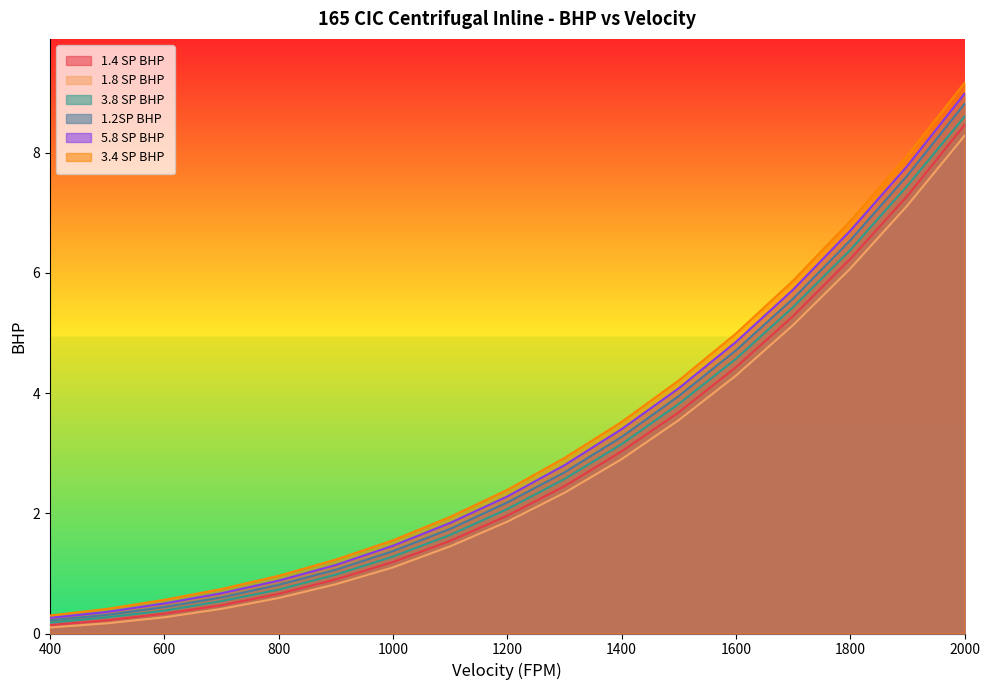

What is the value of the 3.4 SP BHP point at the 8th from the left?

1.9